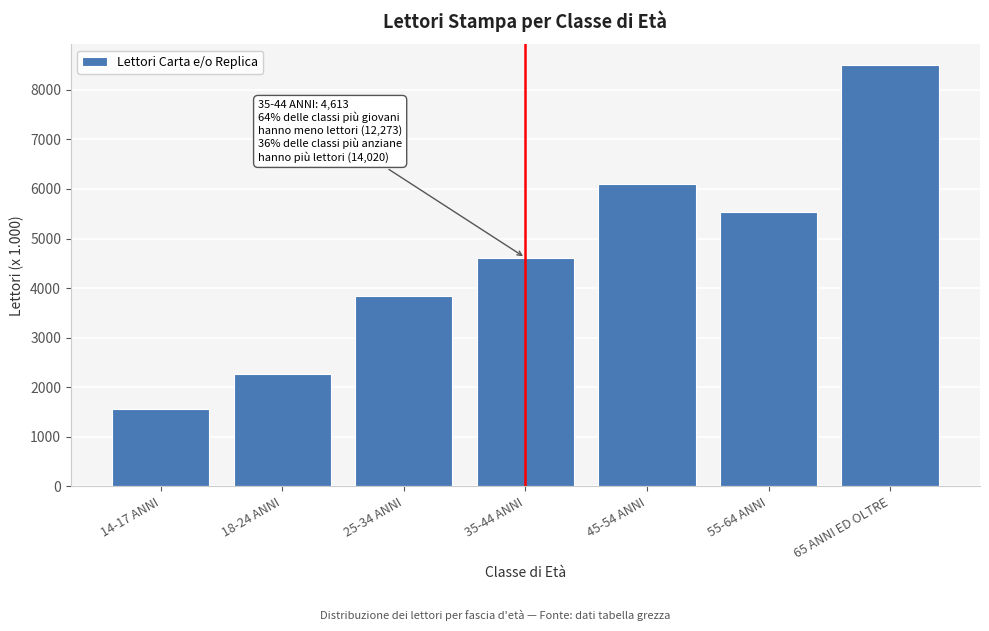

Reading left to right, list all the values displayed in this chart.

1555	2273	3832	4613	6109	5526	8494